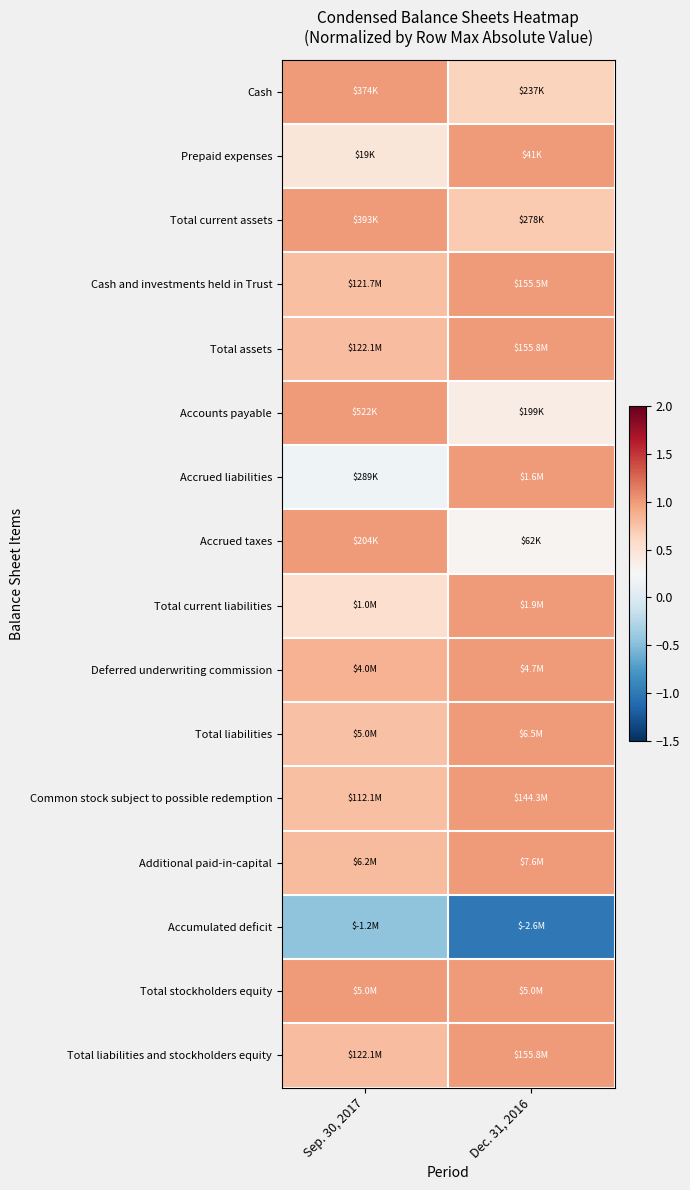

Reading left to right, what are all the values shown in this chart?

Cash: Sep. 30, 2017=1.0	Dec. 31, 2016=0.6
Prepaid expenses: Sep. 30, 2017=0.5	Dec. 31, 2016=1.0
Total current assets: Sep. 30, 2017=1.0	Dec. 31, 2016=0.7
Cash and investments held in Trust: Sep. 30, 2017=0.8	Dec. 31, 2016=1.0
Total assets: Sep. 30, 2017=0.8	Dec. 31, 2016=1.0
Accounts payable: Sep. 30, 2017=1.0	Dec. 31, 2016=0.4
Accrued liabilities: Sep. 30, 2017=0.2	Dec. 31, 2016=1.0
Accrued taxes: Sep. 30, 2017=1.0	Dec. 31, 2016=0.3
Total current liabilities: Sep. 30, 2017=0.5	Dec. 31, 2016=1.0
Deferred underwriting commission: Sep. 30, 2017=0.9	Dec. 31, 2016=1.0
Total liabilities: Sep. 30, 2017=0.8	Dec. 31, 2016=1.0
Common stock subject to possible redemption: Sep. 30, 2017=0.8	Dec. 31, 2016=1.0
Additional paid-in-capital: Sep. 30, 2017=0.8	Dec. 31, 2016=1.0
Accumulated deficit: Sep. 30, 2017=-0.4	Dec. 31, 2016=-1.0
Total stockholders equity: Sep. 30, 2017=1.0	Dec. 31, 2016=1.0
Total liabilities and stockholders equity: Sep. 30, 2017=0.8	Dec. 31, 2016=1.0